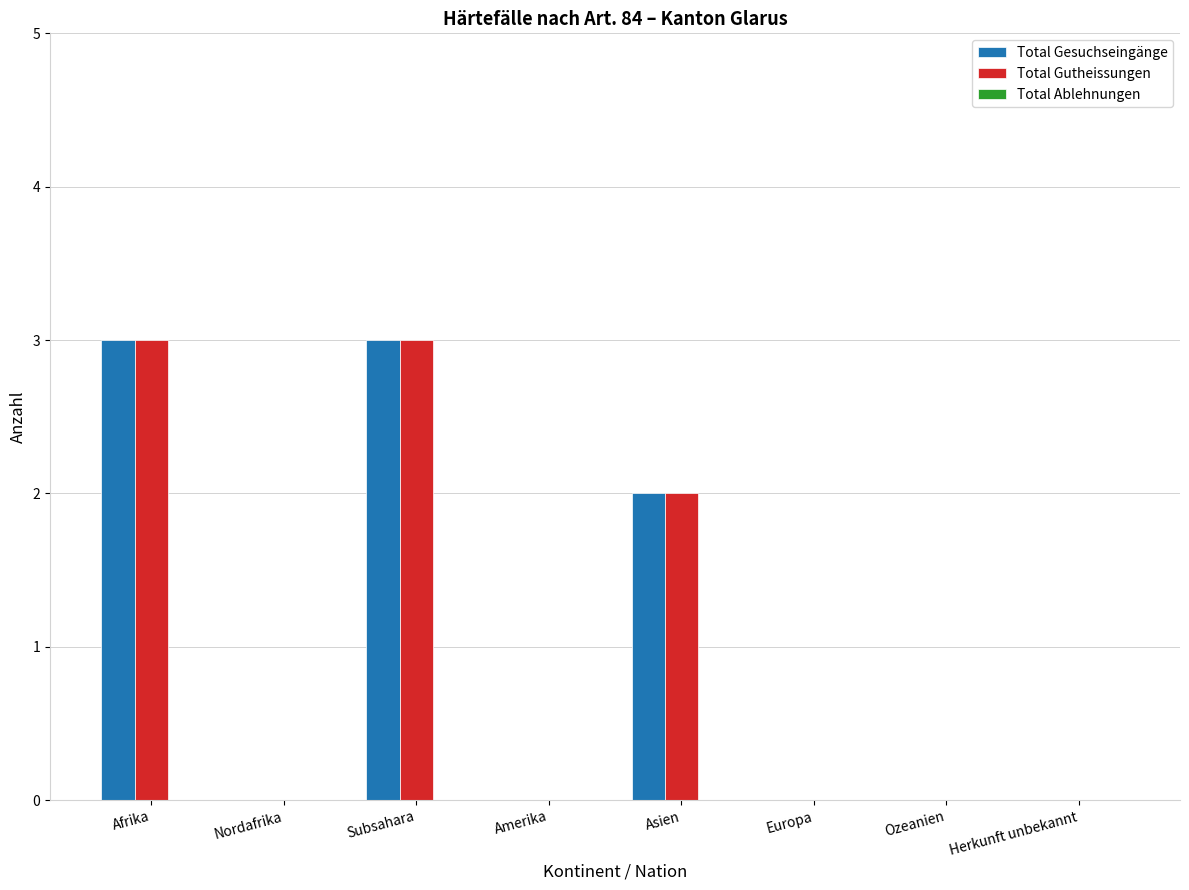

What is the maximum value shown in the chart?

3